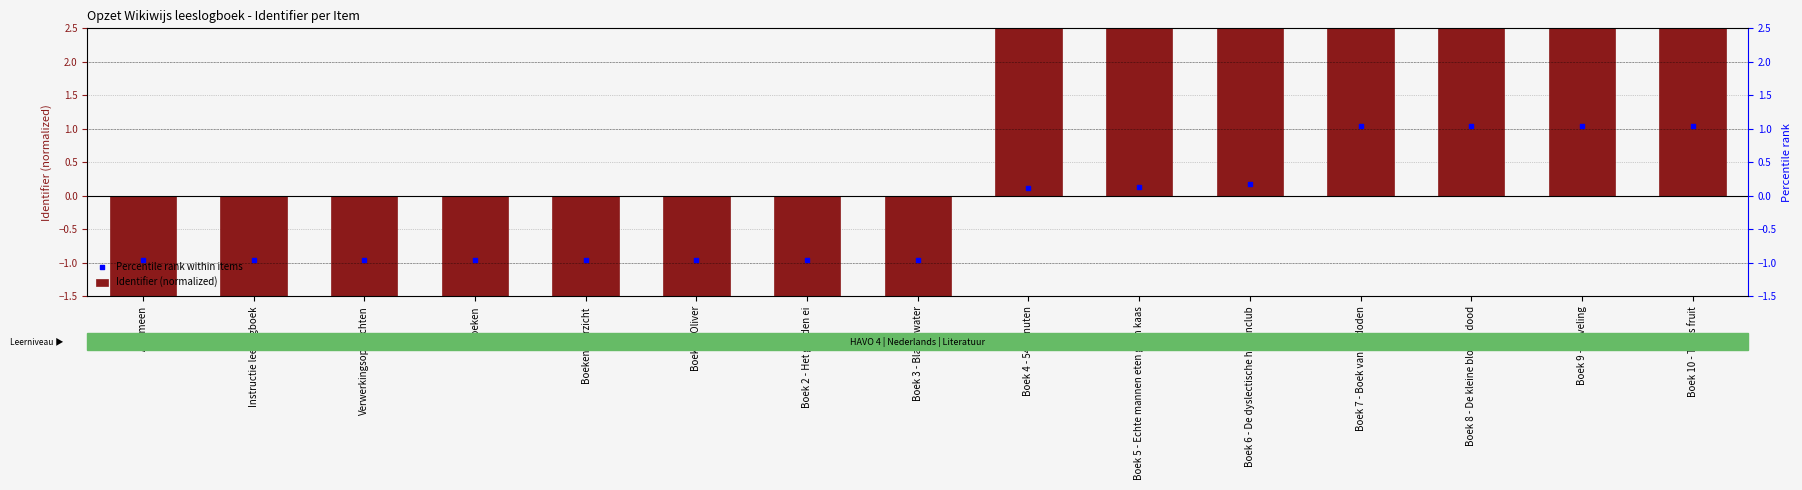

What are all the series names shown in the legend?

Identifier (normalized), Percentile rank within items